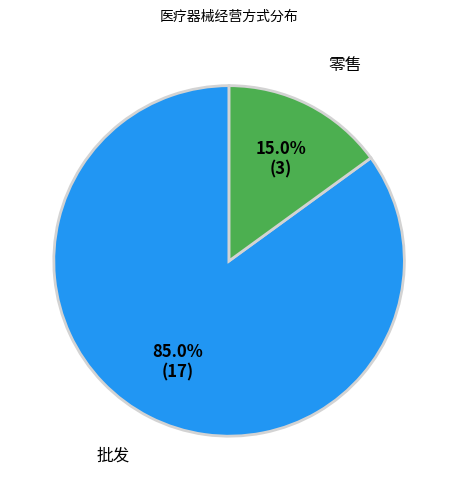

How many slices are in this pie chart?

2